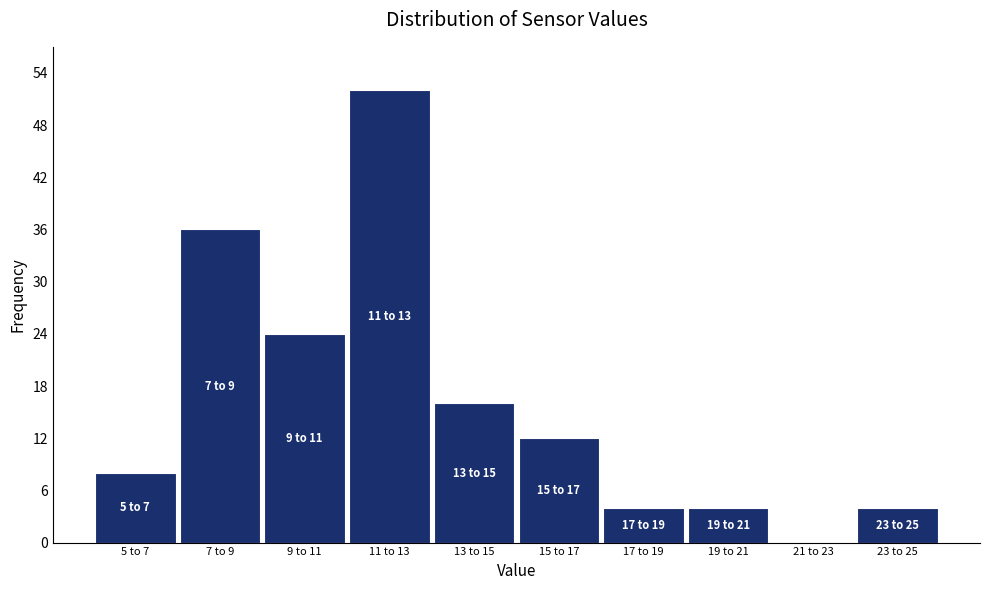

Reading left to right, extract all data points from this chart.

5 to 7=8	7 to 9=36	9 to 11=24	11 to 13=52	13 to 15=16	15 to 17=12	17 to 19=4	19 to 21=4	21 to 23=0	23 to 25=4